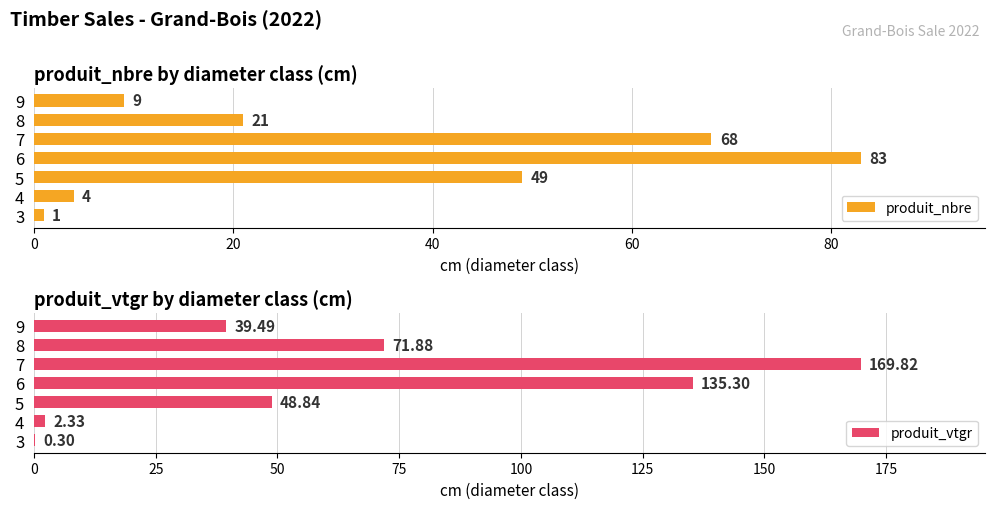

Which category has the highest value in the produit_nbre series?

6